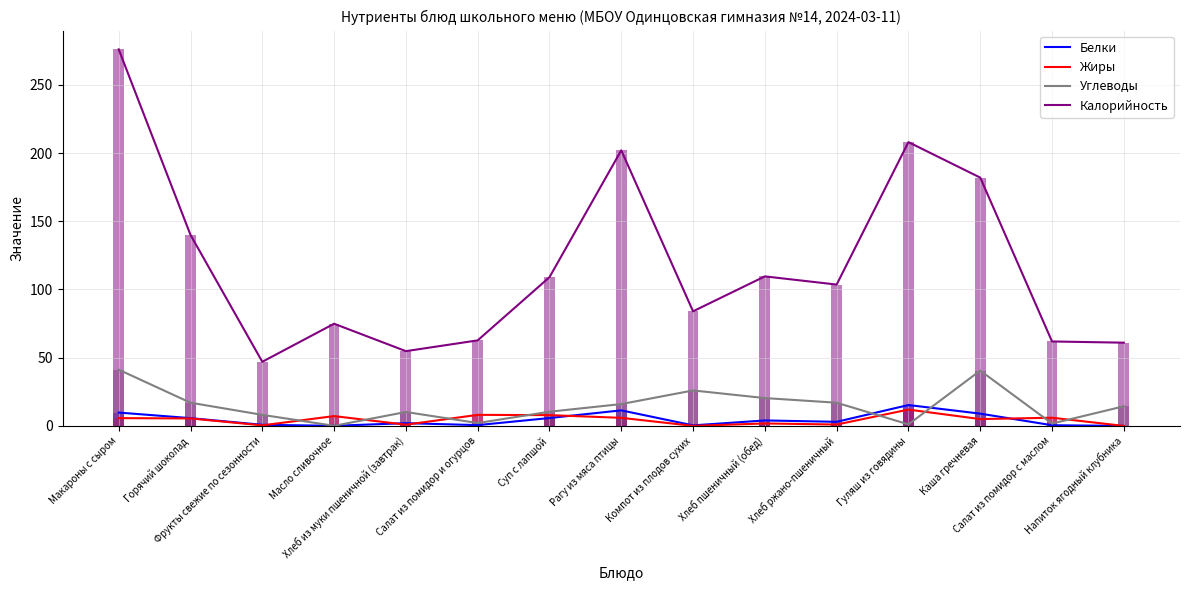

How many values in Жиры are above zero?

14